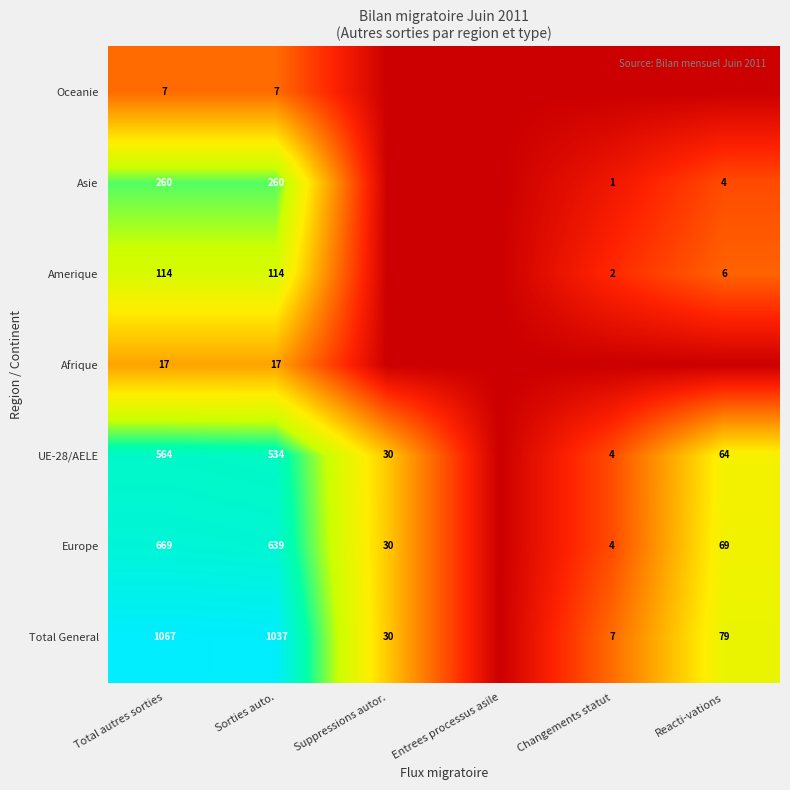

What is the spread (max minus min) of values at Sorties auto.?

1030